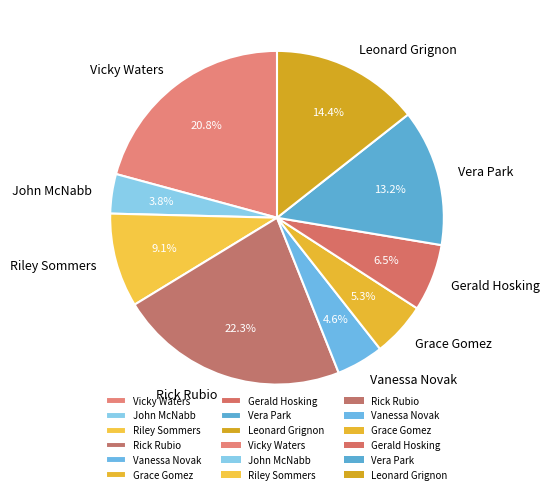

Is Vera Park the majority of the pie?

No